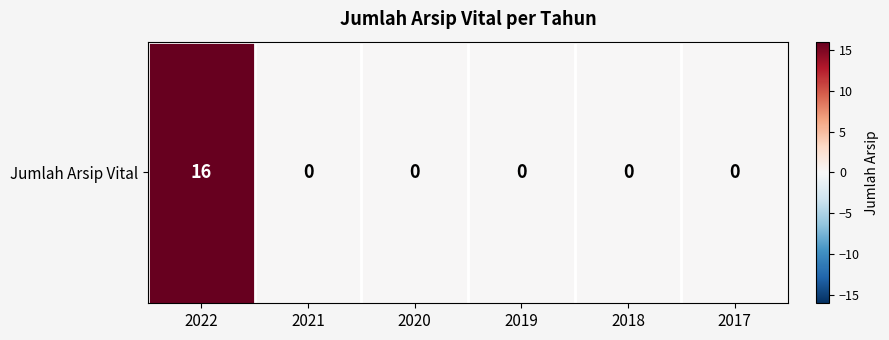

What is the sum of all values?

16